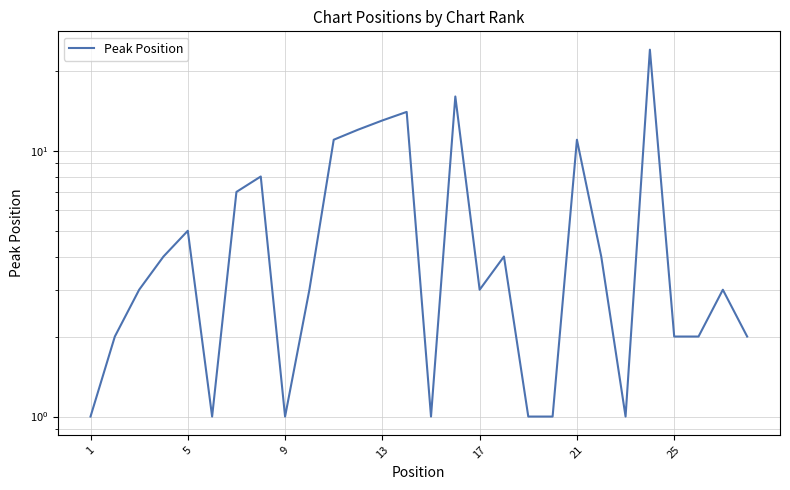

Does the chart have visible grid lines?

Yes